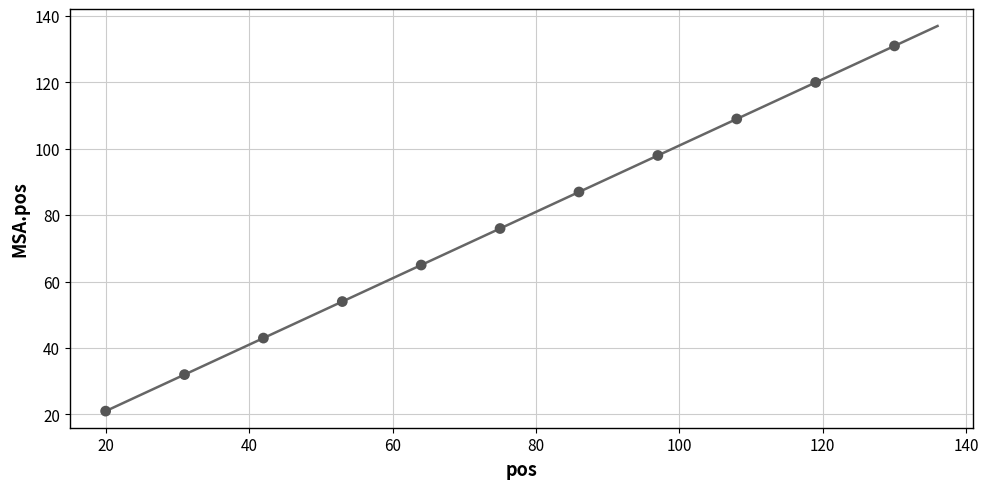

What is the range of Y values (max minus min)?

110